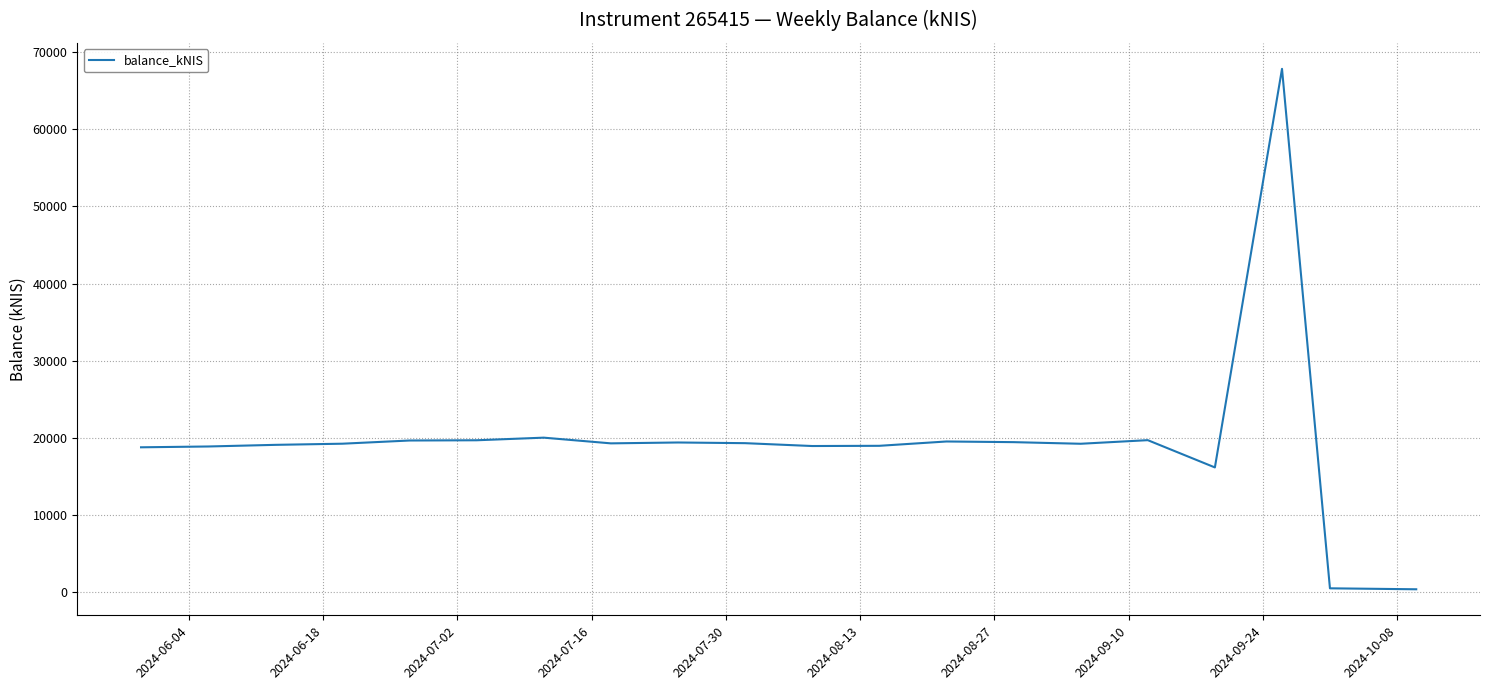

What is the greatest value displayed?

67846.9